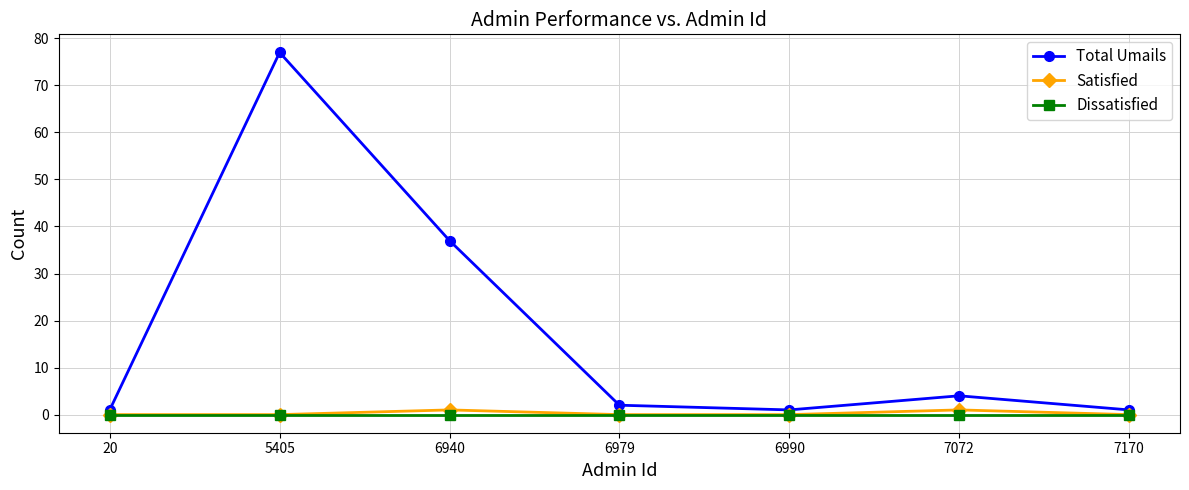

Count the number of data series in this chart.

3